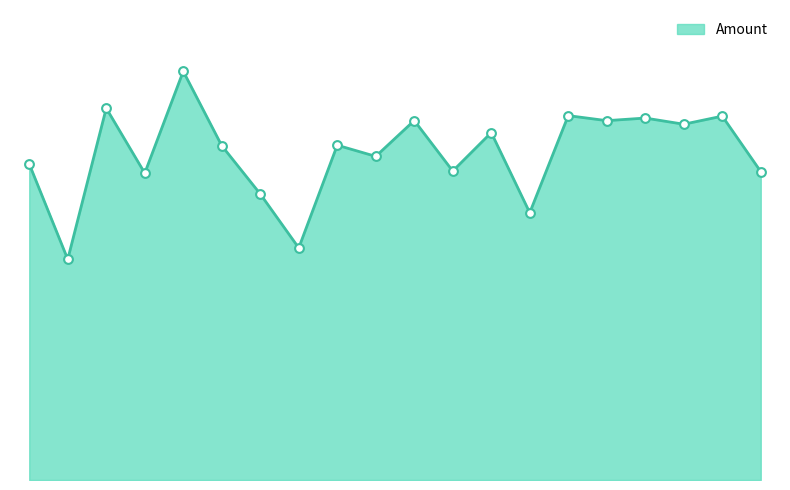

Is this an area chart (filled region under the line)?

Yes